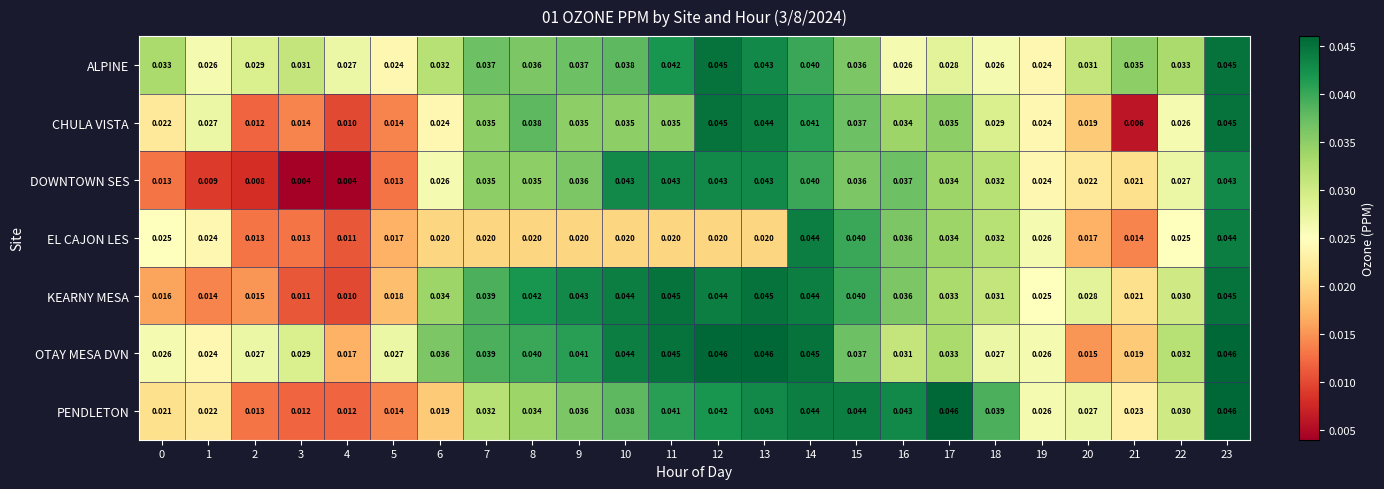

Between 12 and 15, which series saw the biggest shift?

EL CAJON LES